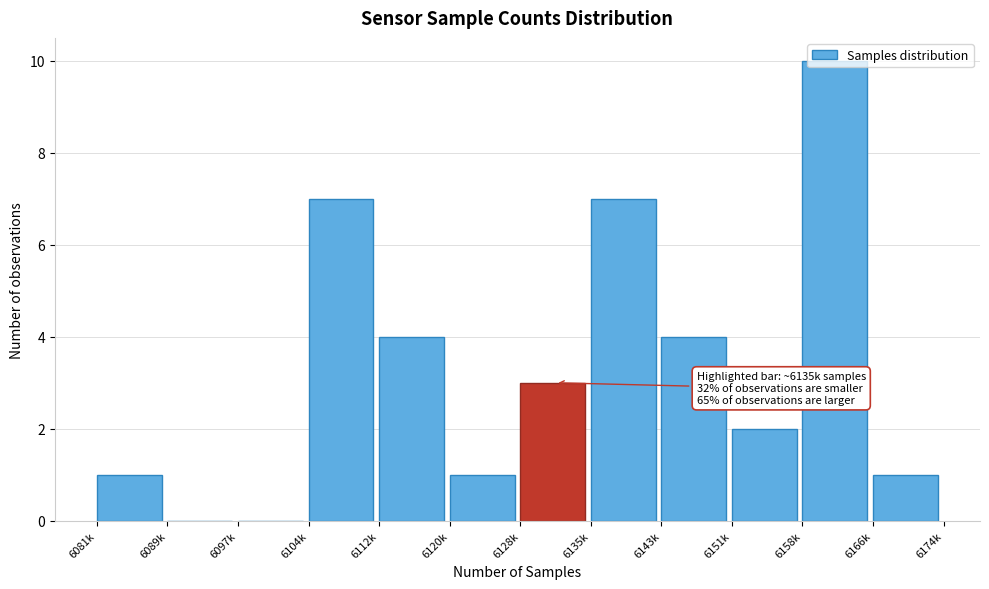

Which has a higher value, 6120k or 6143k?

6143k